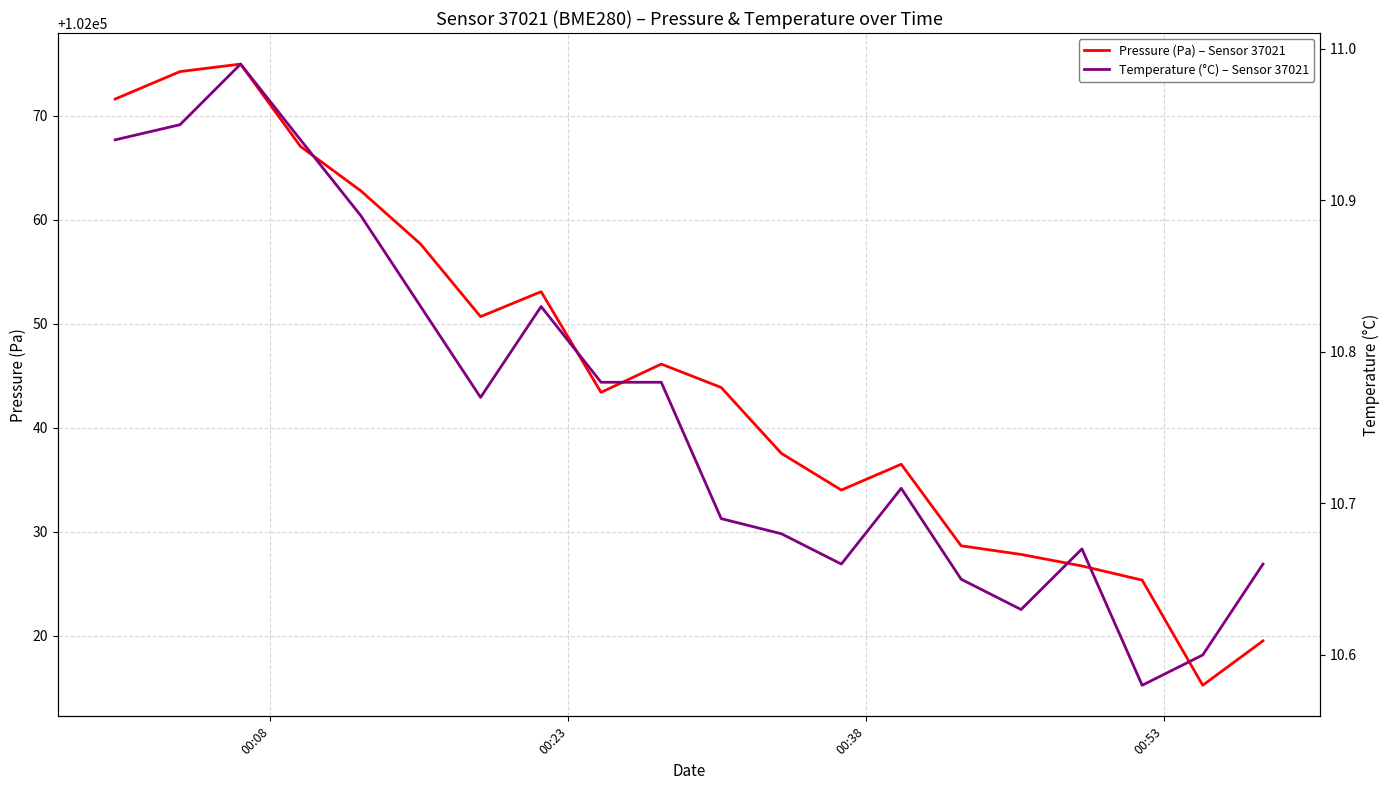

Is the value of Pressure (Pa) – Sensor 37021 at 00:08 greater than the value of Temperature (°C) – Sensor 37021 at 13?

Yes